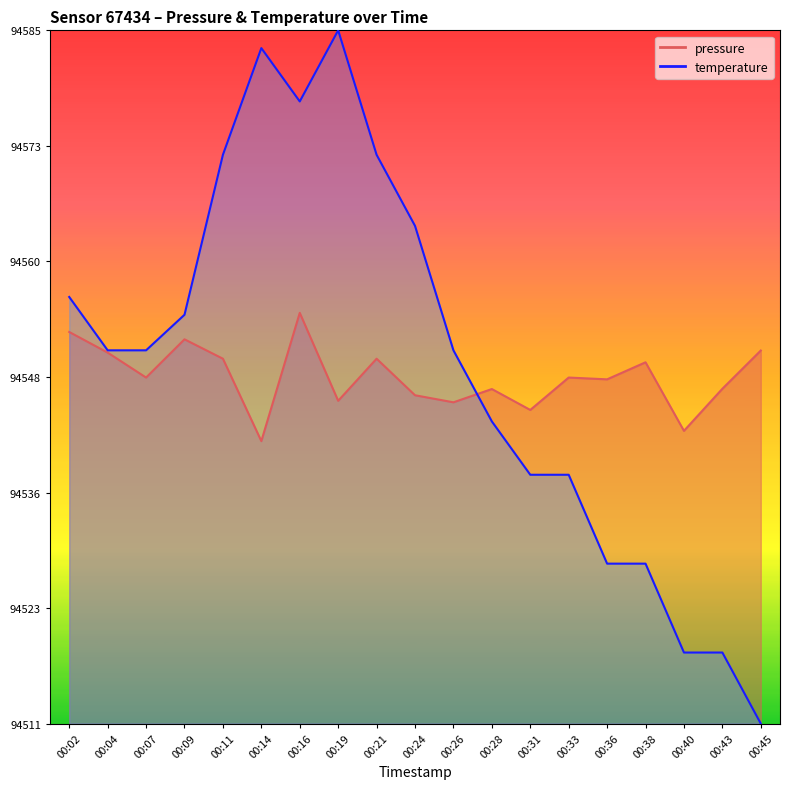

What is the value of the pressure point at the 14th from the left?

94547.9